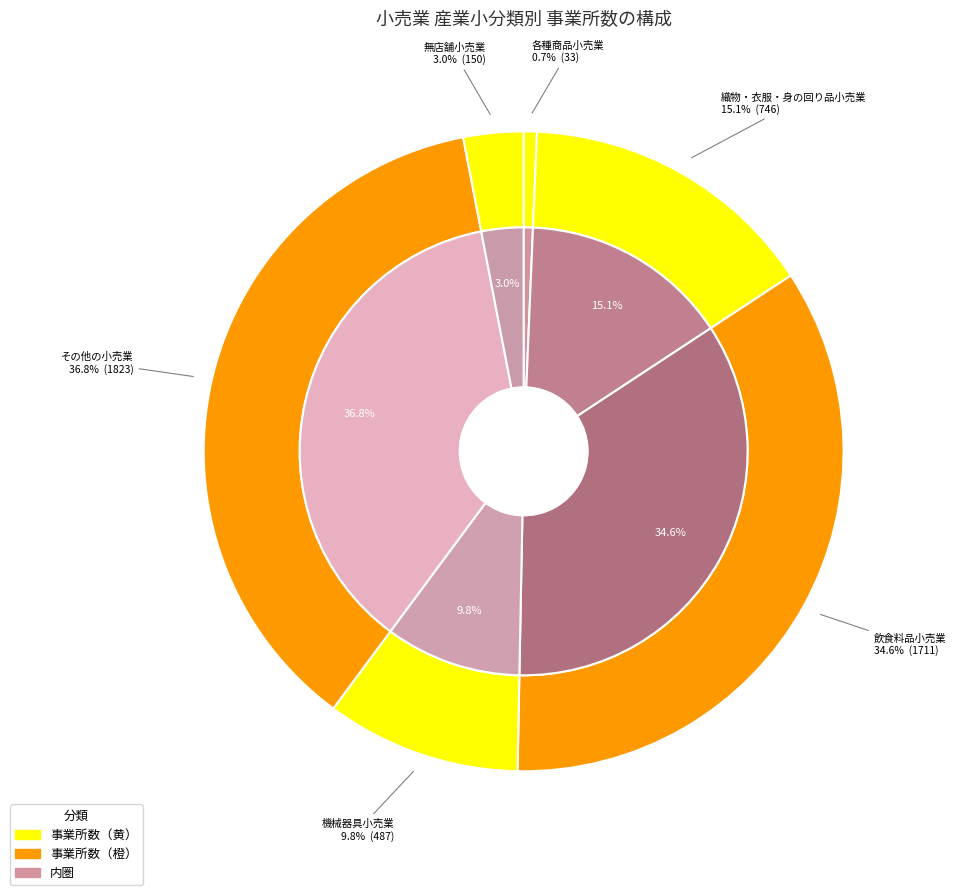

Is 織物・衣服・身の回り品小売業 the majority of the pie?

No